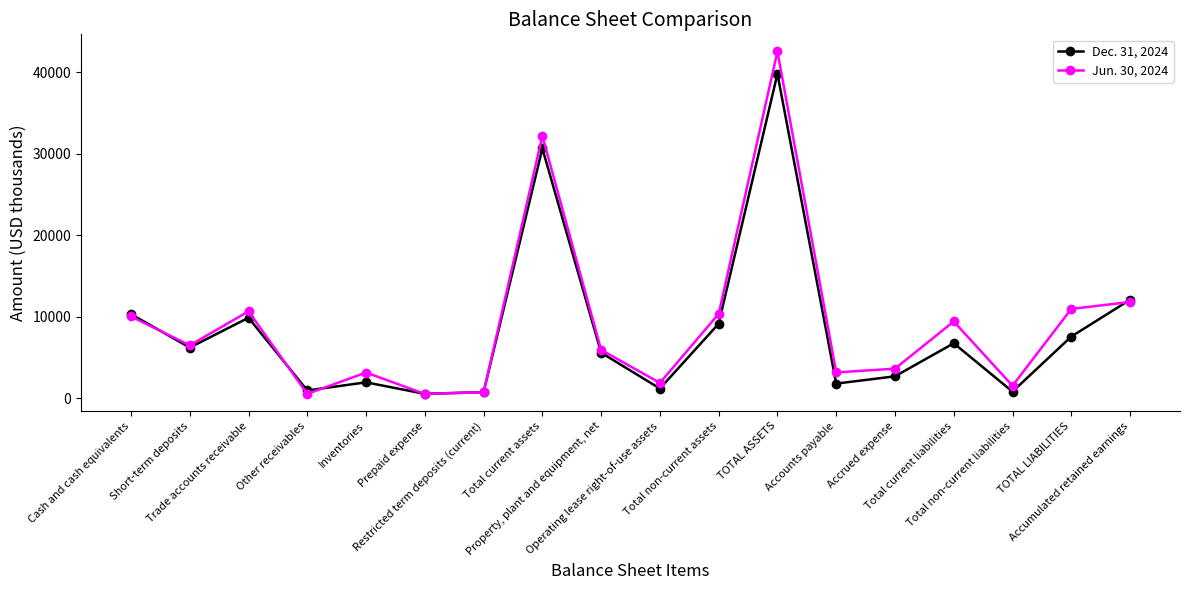

What is the label of the 18th point from the left?

Accumulated retained earnings